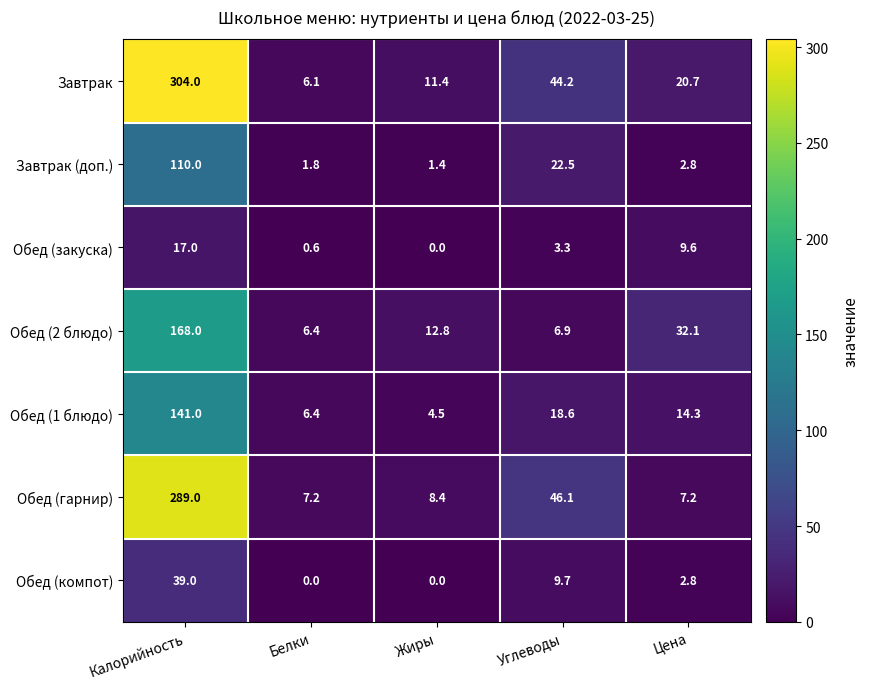

What is the total value across all series at Калорийность?

1068.0